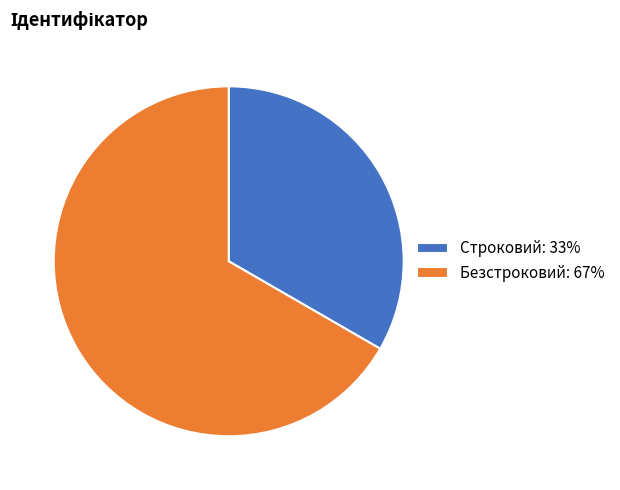

How many slices are in this pie chart?

2